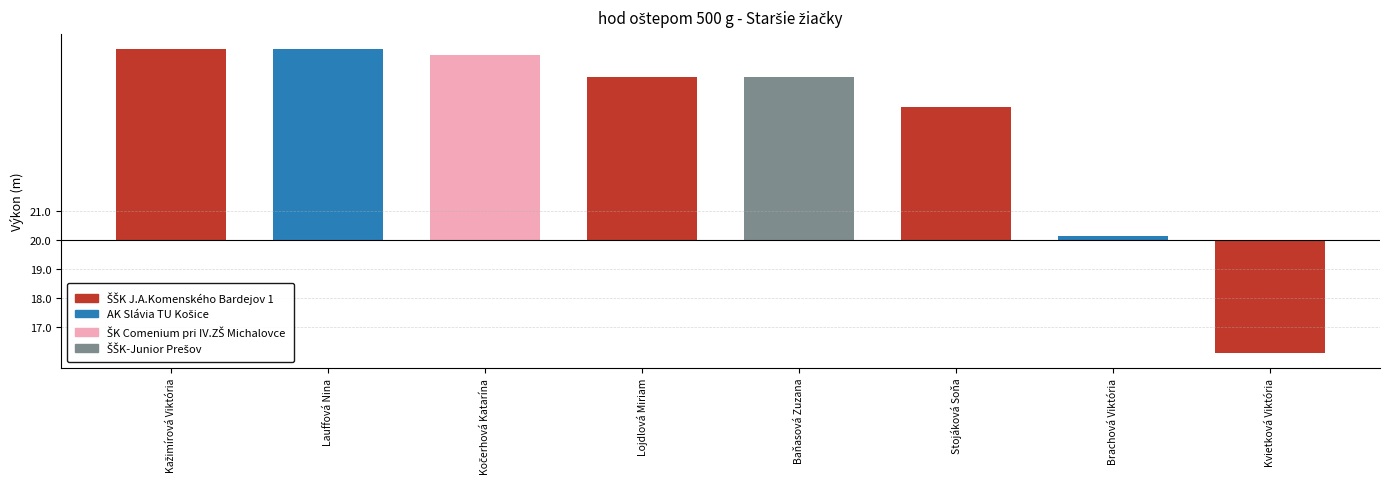

Approximately how many times larger is the value at Kažimírová Viktória compared to Brachová Viktória?

1.3